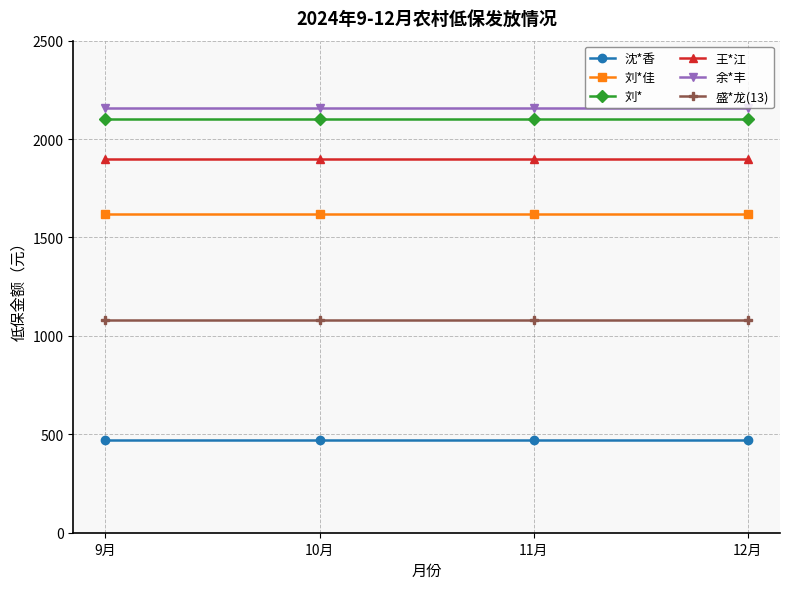

Does the chart have visible grid lines?

Yes